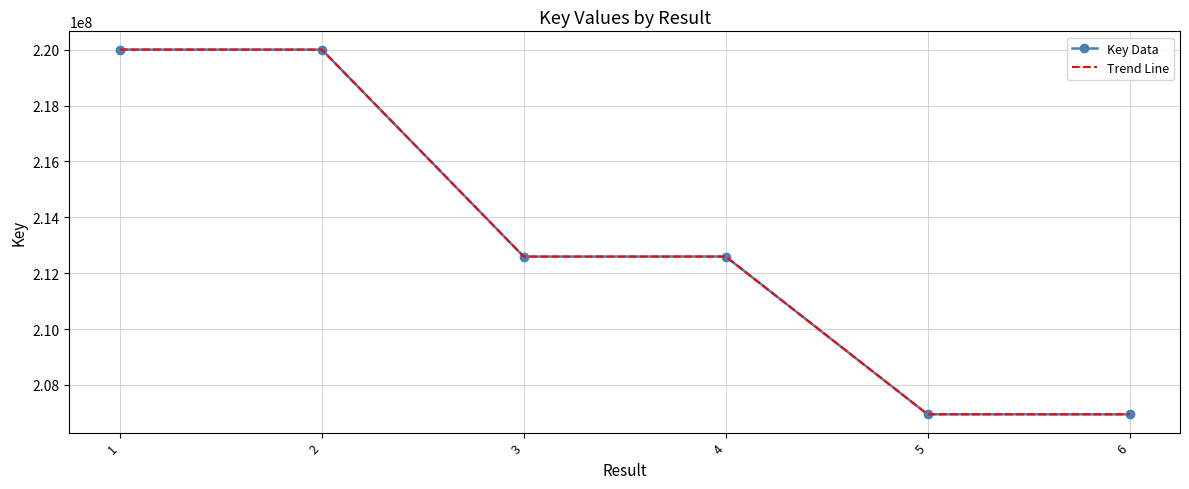

How many lines are shown in the chart?

2